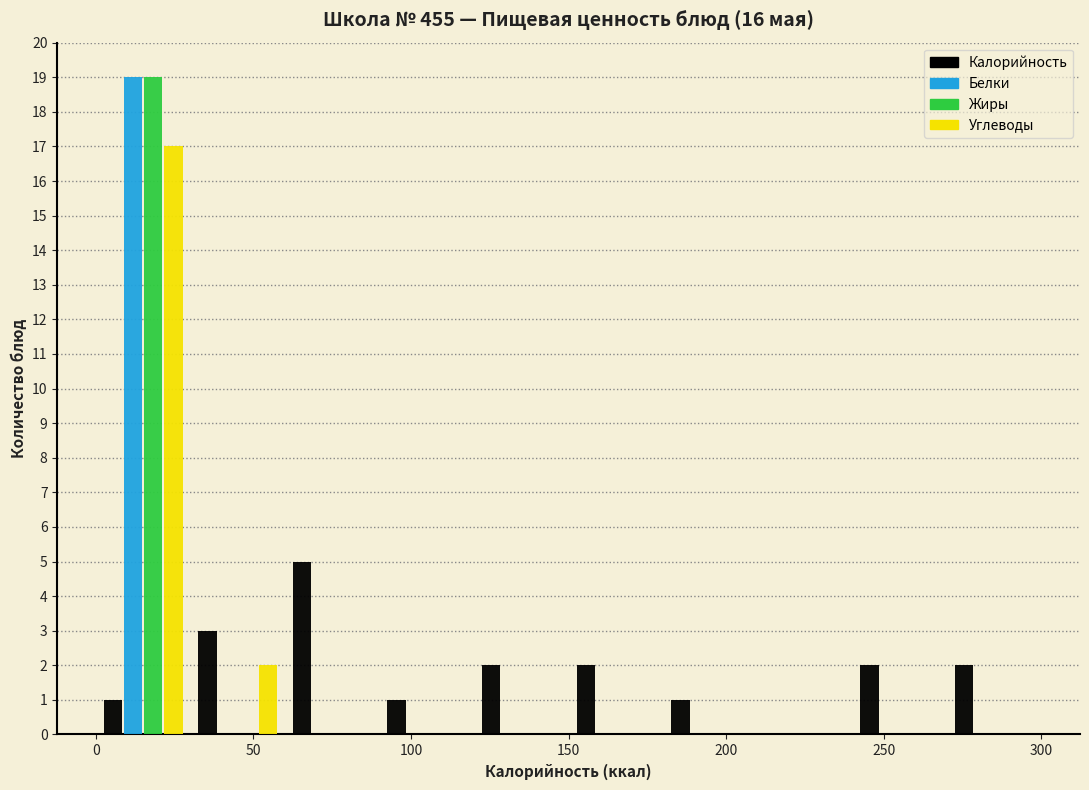

What is the height of the Калорийность bar covering 180 to 210 on the x-axis? The values are not printed on the chart, so give them approximately, as read against the axis.

1